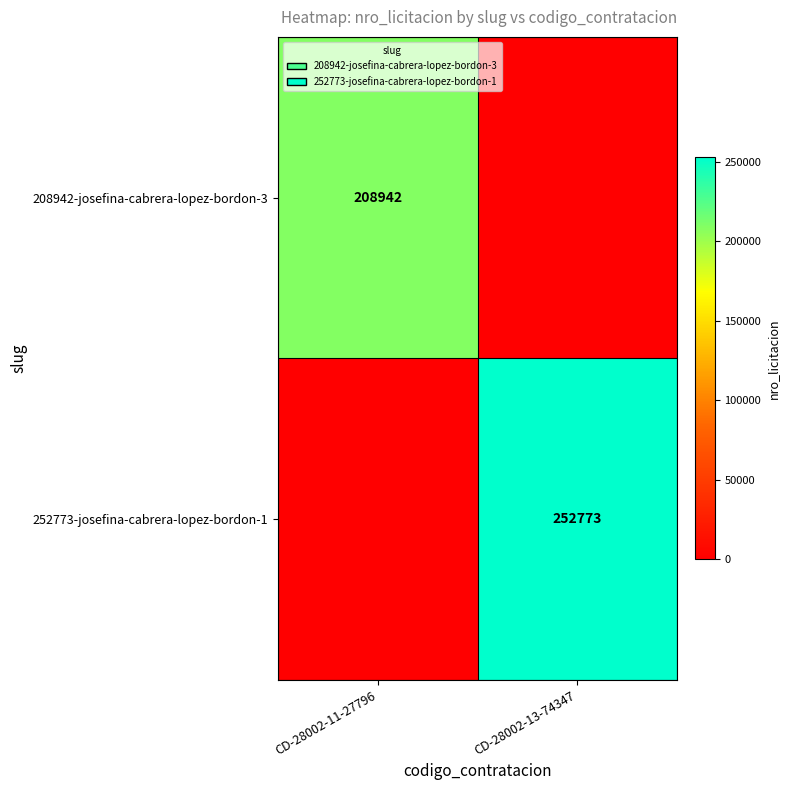

At how many categories does at least one series exceed 33543?

2